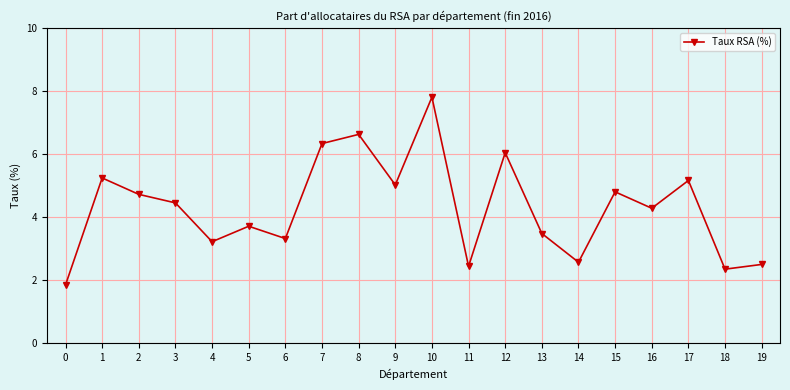

What is the average value?

4.3